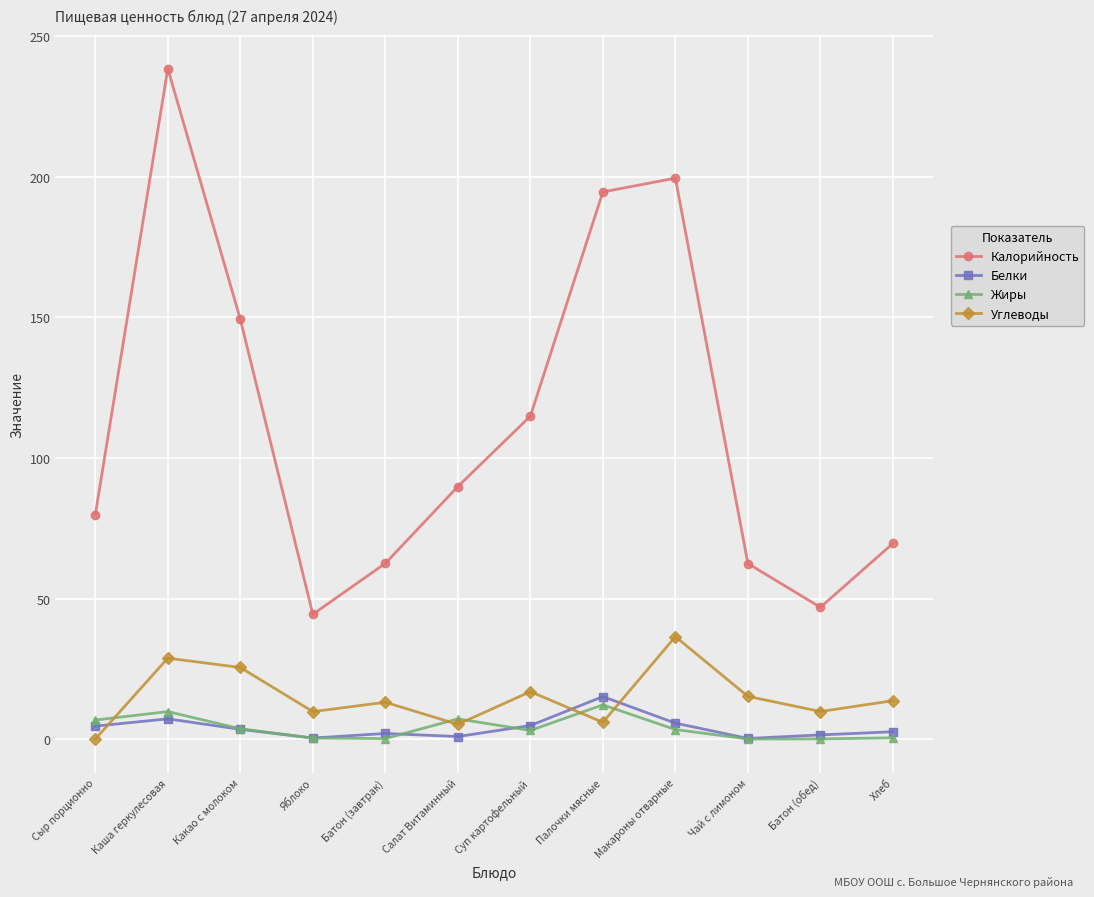

Which series has the widest spread of values?

Калорийность